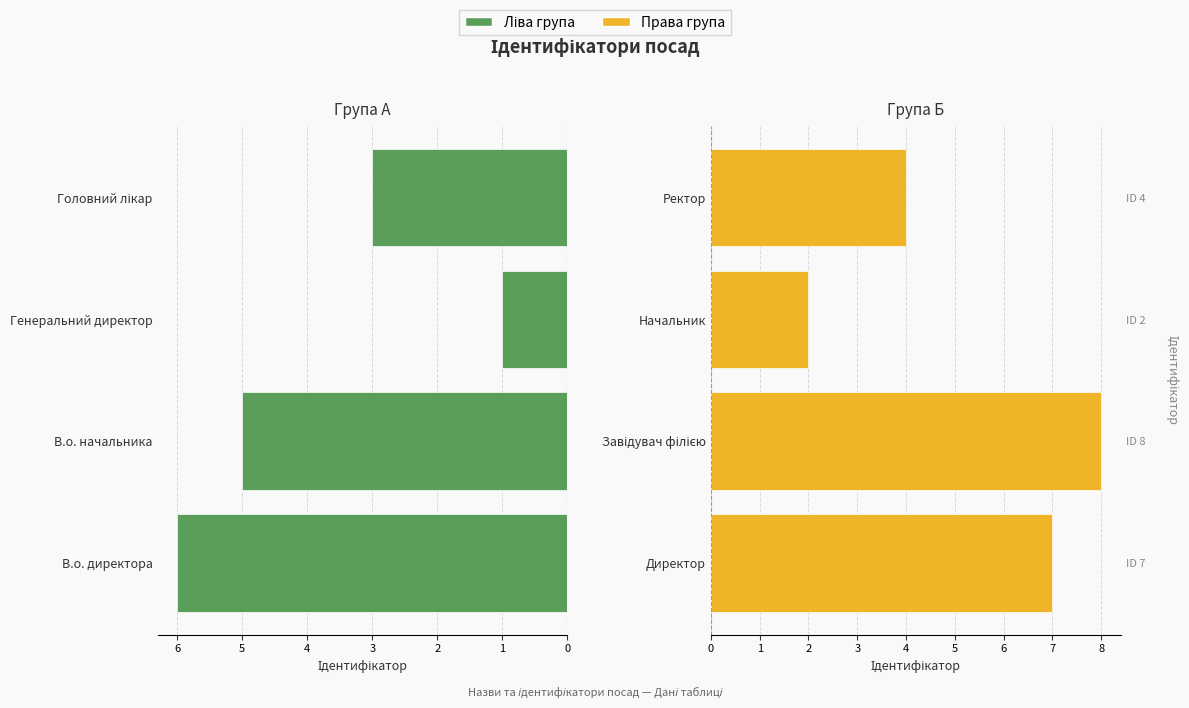

How many Права група values are between 4 and 8?

3